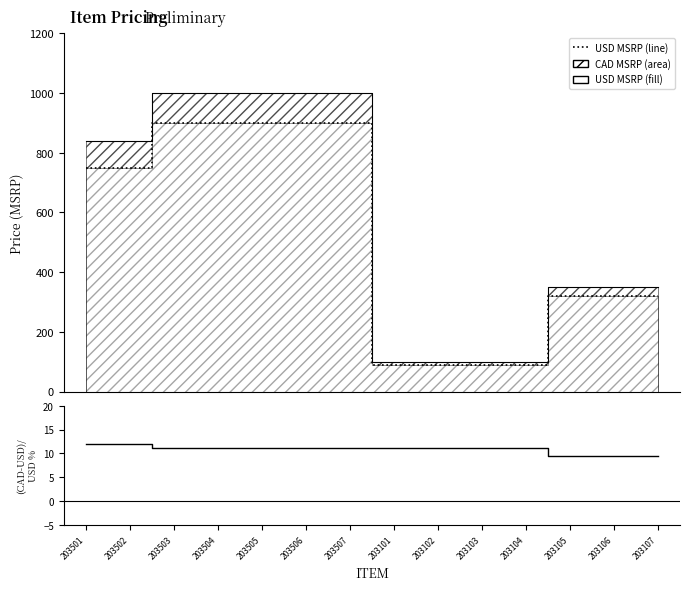

At which label does (CAD-USD)/USD % reach its peak?

203501